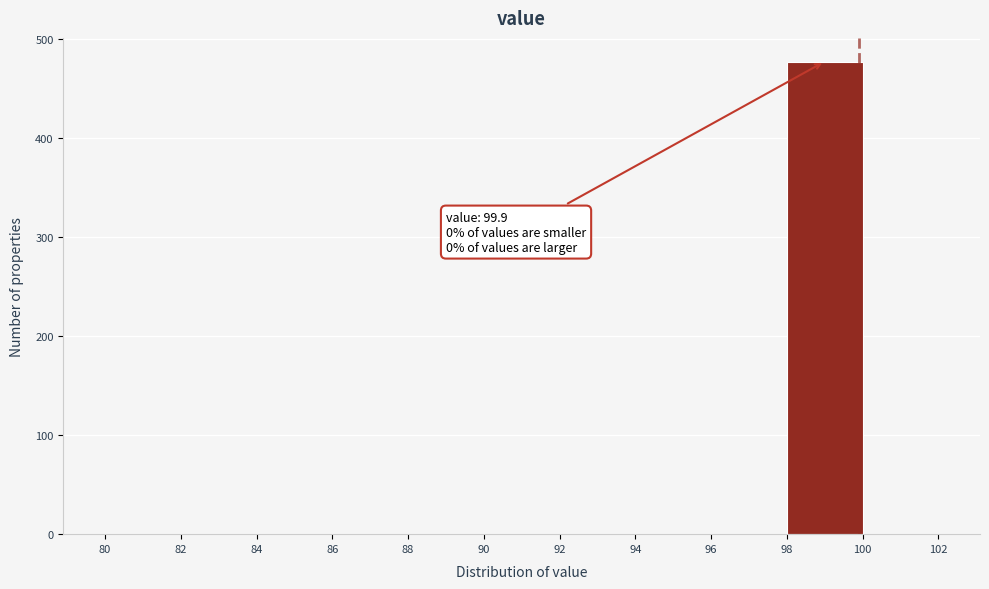

Over which range of the x-axis is the bar tallest?

98 to 100